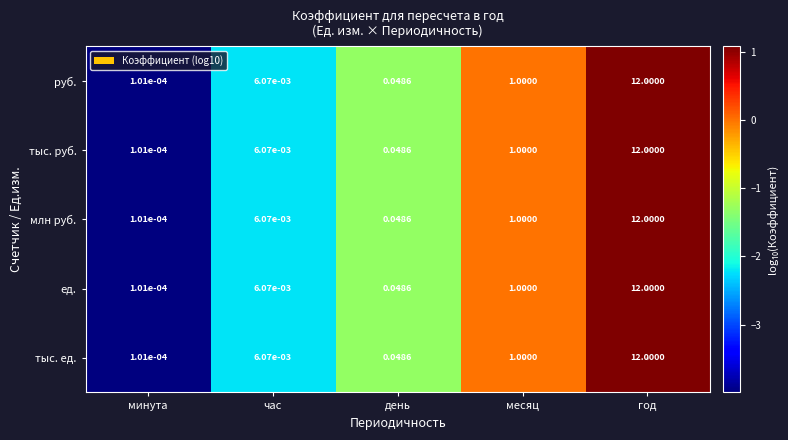

At which label does тыс. ед. reach its peak?

год